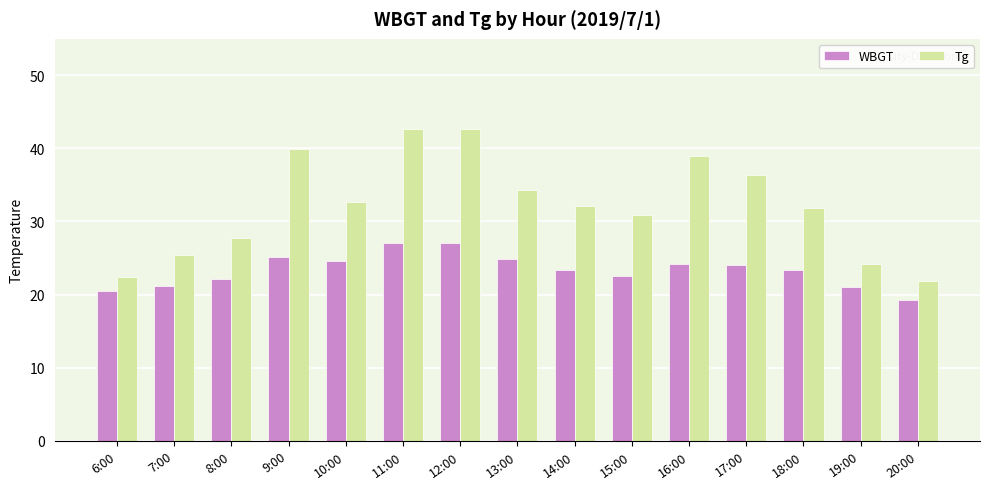

Rank the series by their average value, from lowest to highest.

WBGT, Tg